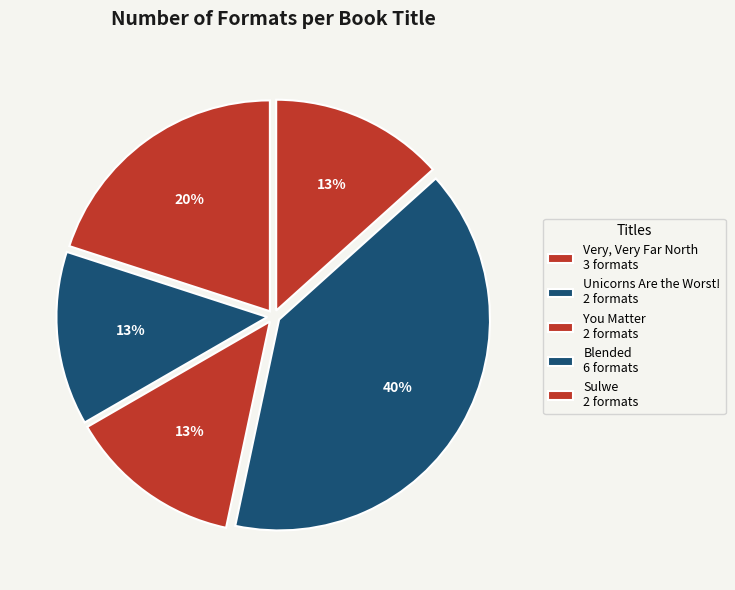

Is it true that Unicorns Are the Worst! is 13% of the pie?

True